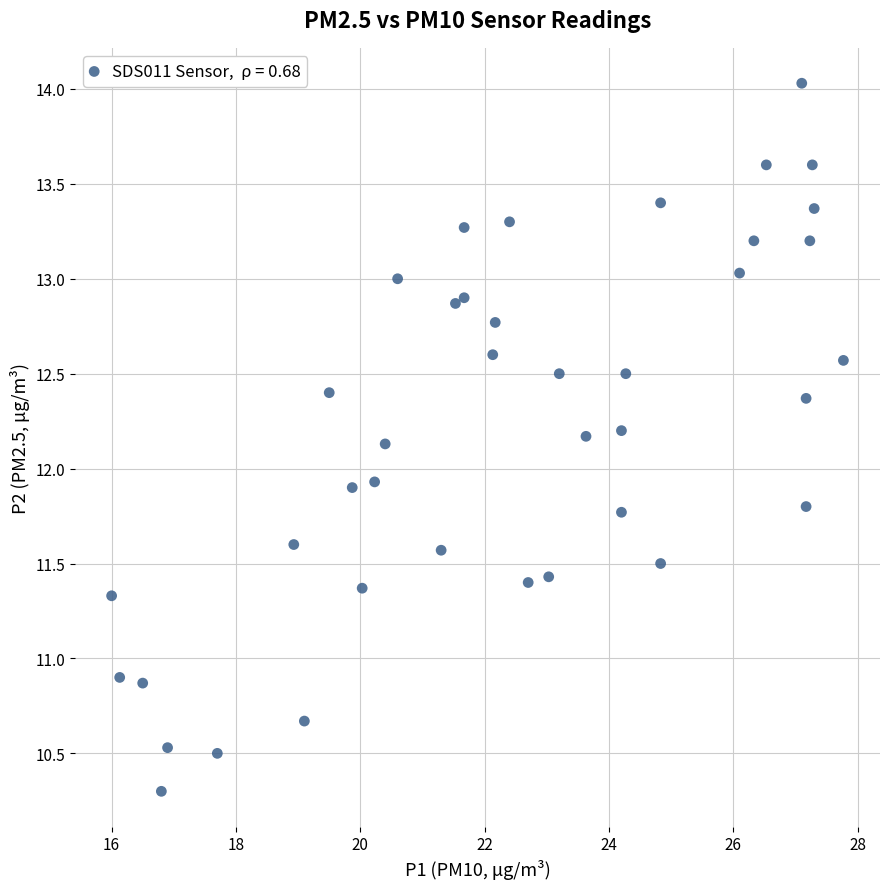

What is the range of Y values (max minus min)?

3.7